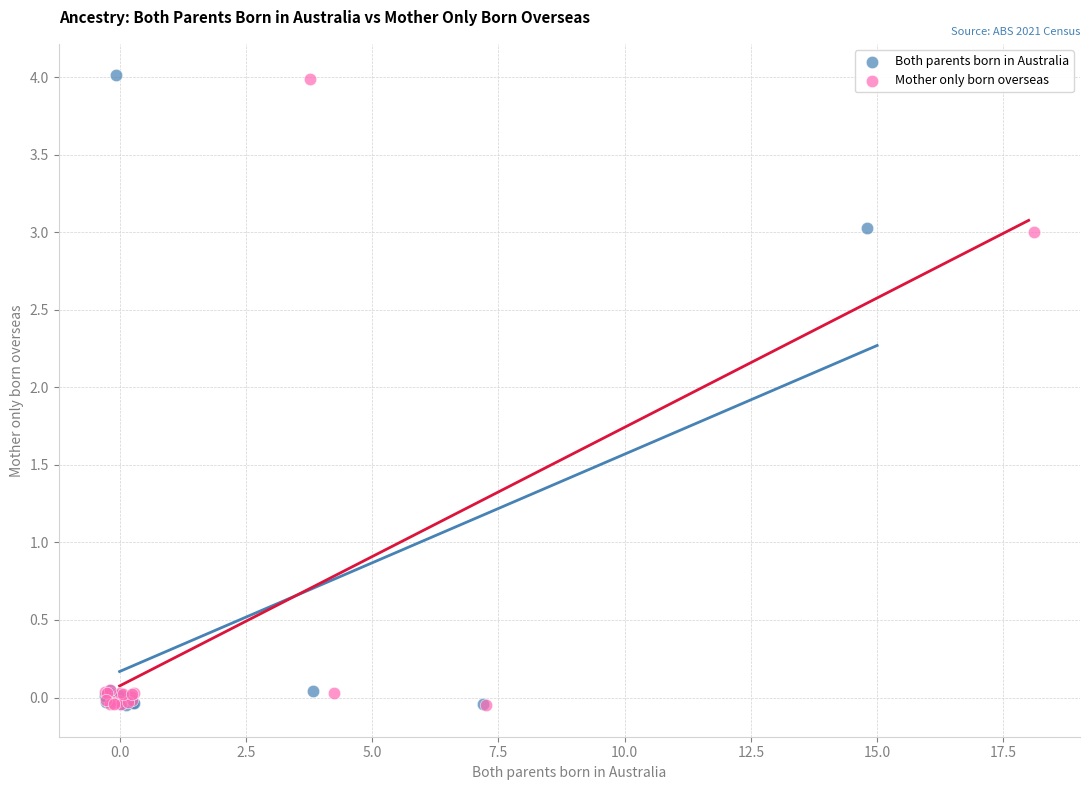

Which series has the largest Y range (max minus min)?

Both parents born in Australia